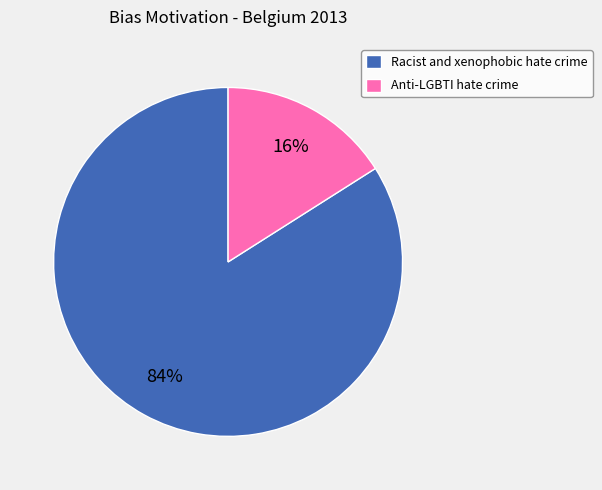

Which slice represents more than half of the pie?

Racist and xenophobic hate crime